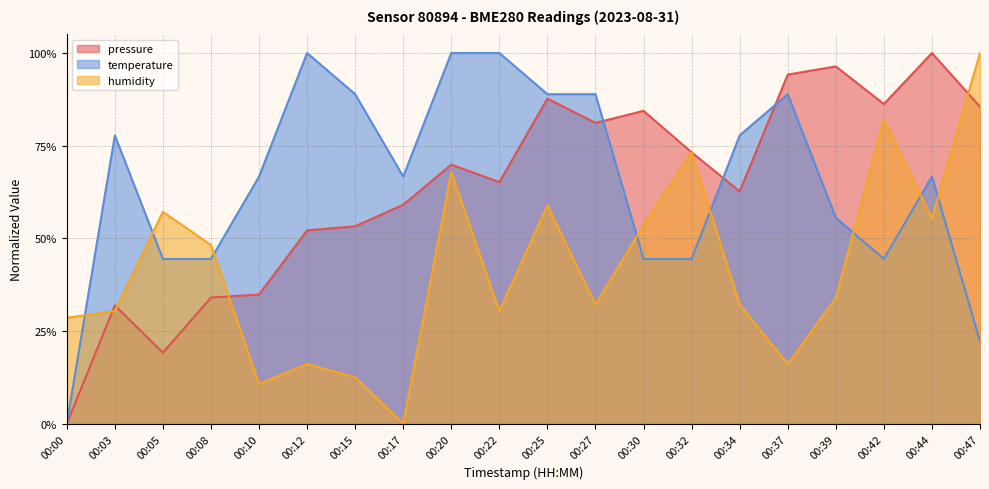

Which series ends up on top after the final intersection of temperature and pressure?

pressure